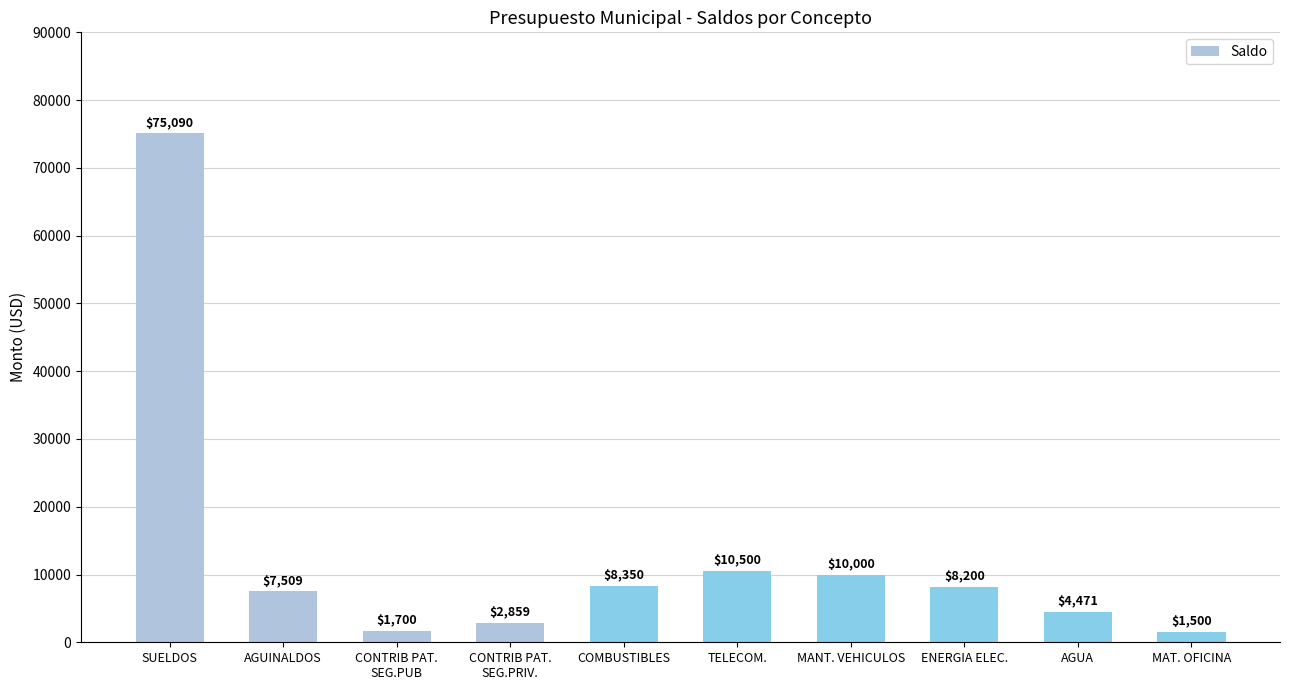

Rank the categories by value from highest to lowest.

SUELDOS, TELECOM., MANT. VEHICULOS, COMBUSTIBLES, ENERGIA ELEC., AGUINALDOS, AGUA, CONTRIB PAT.
SEG.PRIV., CONTRIB PAT.
SEG.PUB, MAT. OFICINA